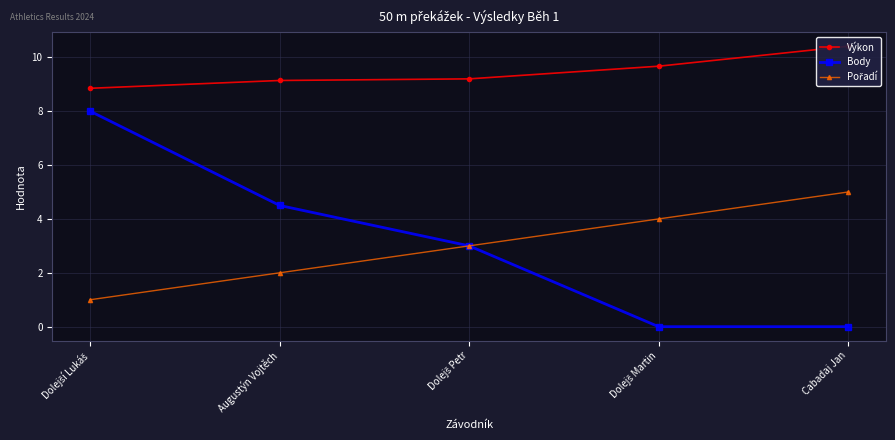

Which series has the largest range (max minus min)?

Body